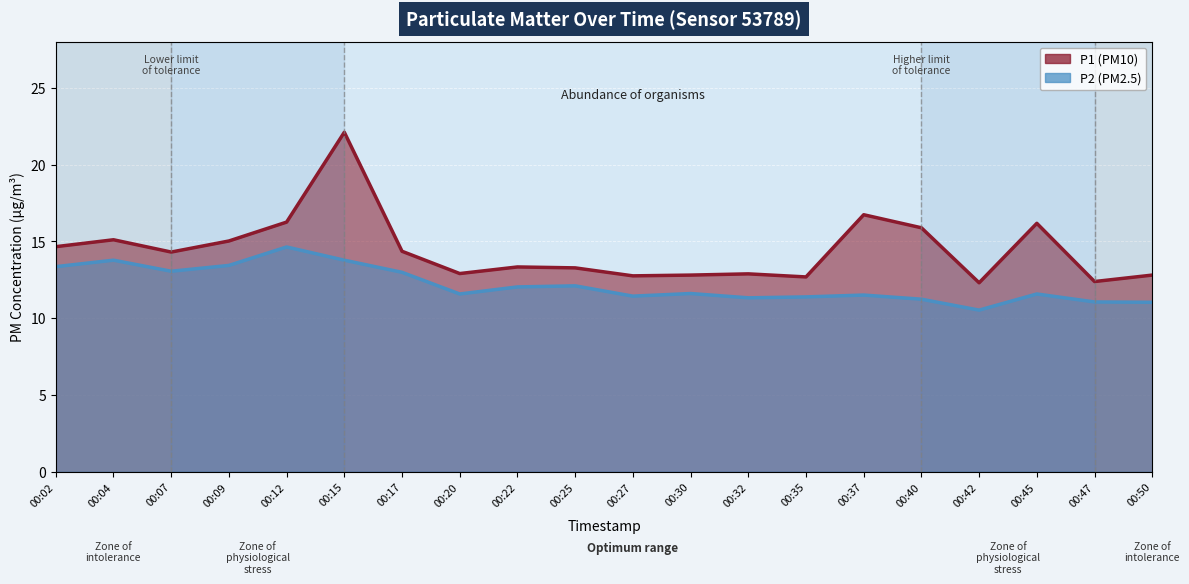

What is the difference between the second highest and second lowest values in the P1 series?

4.3